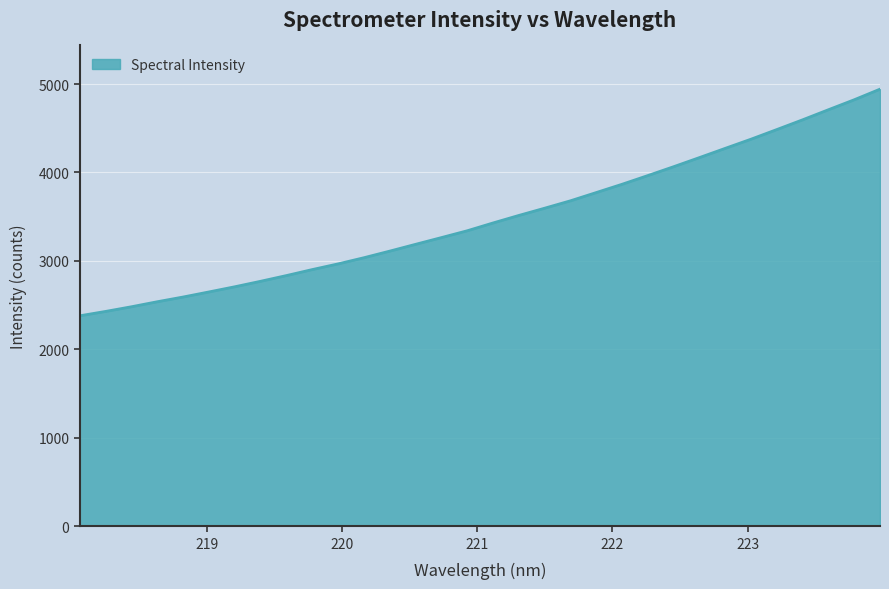

What is the minimum value shown in the chart?

2379.6